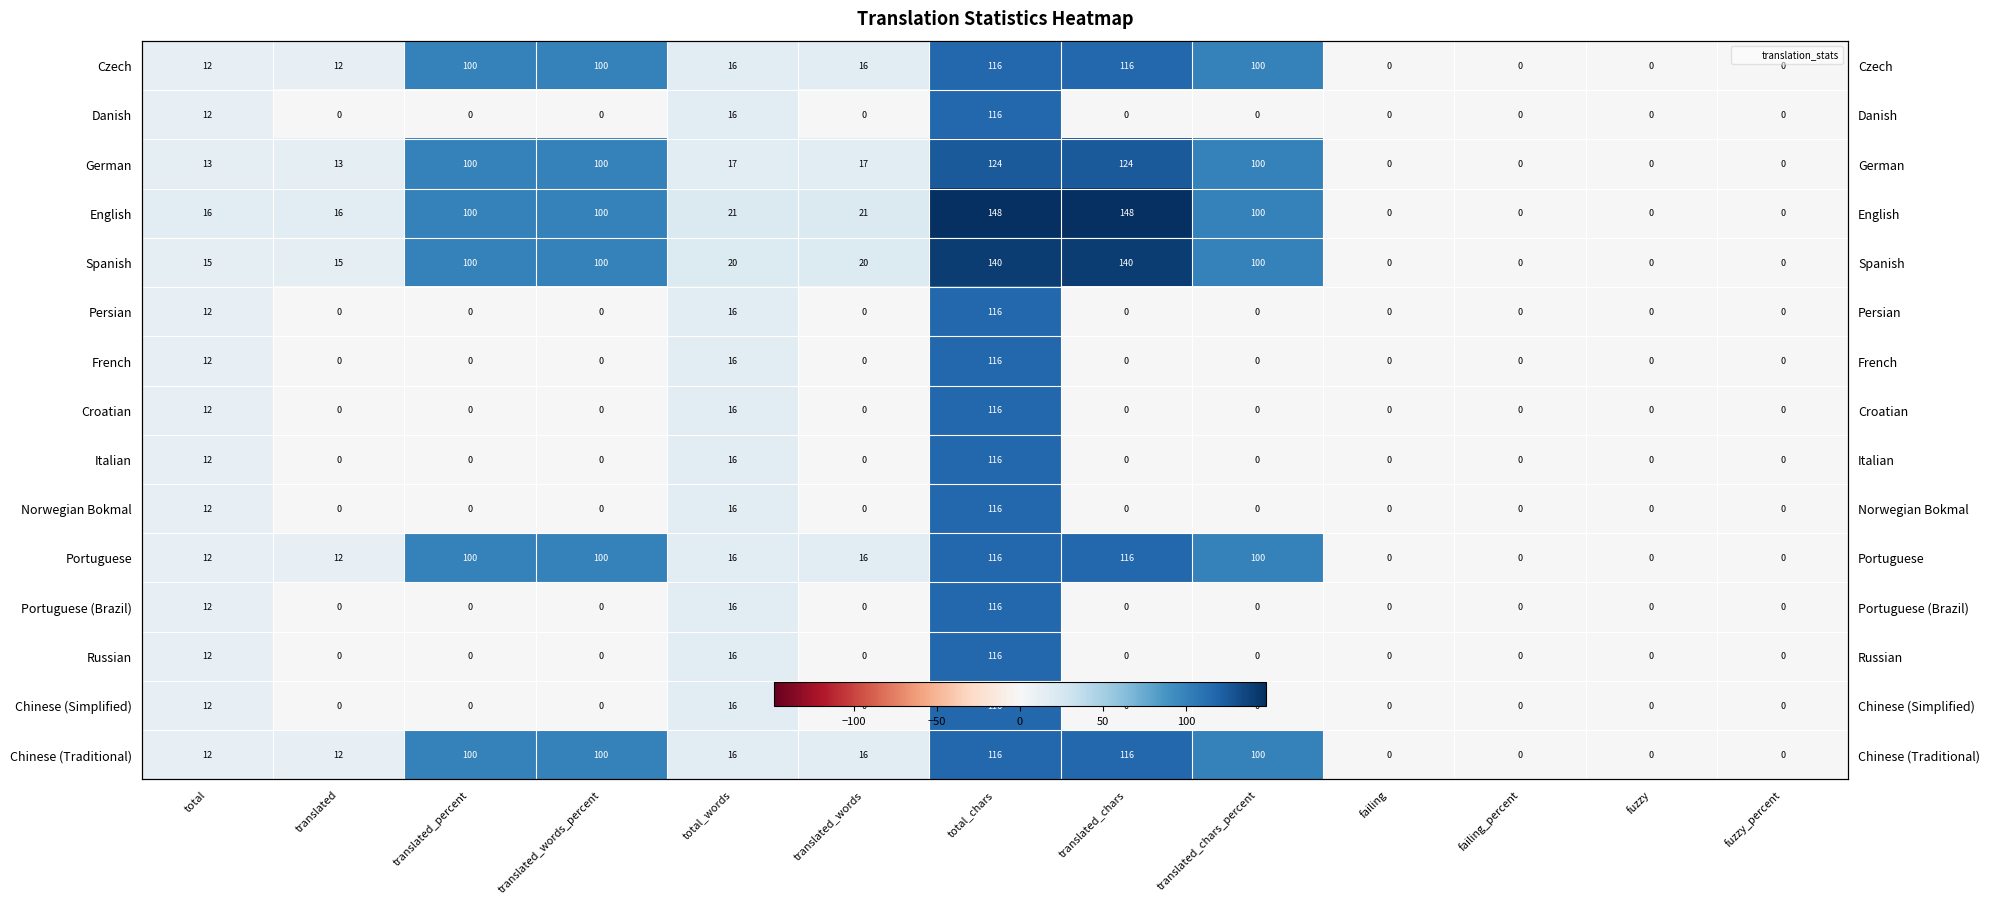

Is the value of Russian at total_words greater than the value of Norwegian Bokmal at failing_percent?

Yes